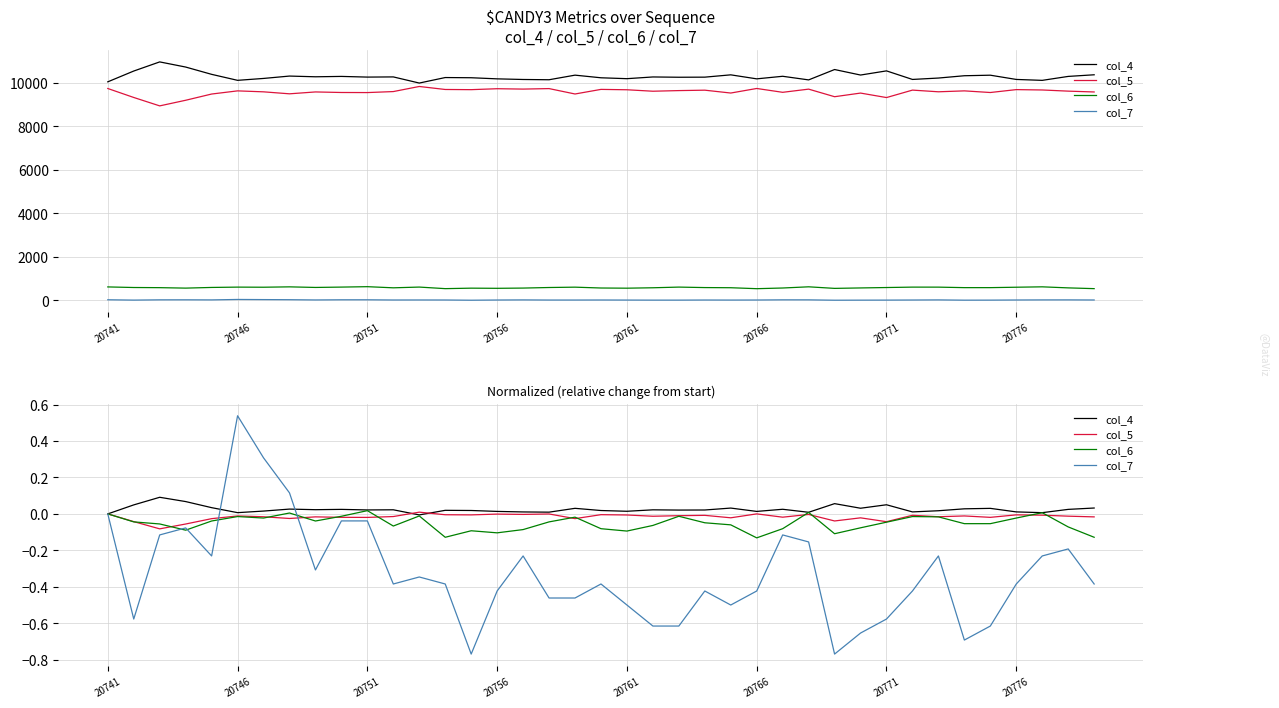

Reading left to right, extract all data points from this chart.

col_4: 0.0	0.0	0.1	0.1	0.0	0.0	0.0	0.0	0.0	0.0	0.0	0.0	-0.0	0.0	0.0	0.0	0.0	0.0	0.0	0.0	0.0	0.0	0.0	0.0	0.0	0.0	0.0	0.0	0.1	0.0	0.1	0.0	0.0	0.0	0.0	0.0	0.0	0.0	0.0
col_5: 0.0	-0.0	-0.1	-0.1	-0.0	-0.0	-0.0	-0.0	-0.0	-0.0	-0.0	-0.0	0.0	-0.0	-0.0	-0.0	-0.0	-0.0	-0.0	-0.0	-0.0	-0.0	-0.0	-0.0	-0.0	0.0	-0.0	-0.0	-0.0	-0.0	-0.0	-0.0	-0.0	-0.0	-0.0	-0.0	-0.0	-0.0	-0.0
col_6: 0.0	-0.0	-0.1	-0.1	-0.0	-0.0	-0.0	0.0	-0.0	-0.0	0.0	-0.1	-0.0	-0.1	-0.1	-0.1	-0.1	-0.0	-0.0	-0.1	-0.1	-0.1	-0.0	-0.0	-0.1	-0.1	-0.1	0.0	-0.1	-0.1	-0.0	-0.0	-0.0	-0.1	-0.1	-0.0	0.0	-0.1	-0.1
col_7: 0.0	-0.6	-0.1	-0.1	-0.2	0.5	0.3	0.1	-0.3	-0.0	-0.0	-0.4	-0.3	-0.4	-0.8	-0.4	-0.2	-0.5	-0.5	-0.4	-0.5	-0.6	-0.6	-0.4	-0.5	-0.4	-0.1	-0.2	-0.8	-0.7	-0.6	-0.4	-0.2	-0.7	-0.6	-0.4	-0.2	-0.2	-0.4